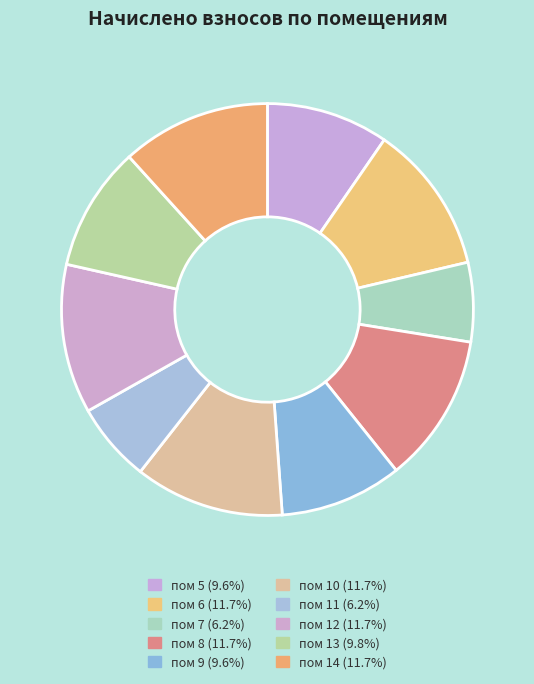

How many slices are in this pie chart?

10